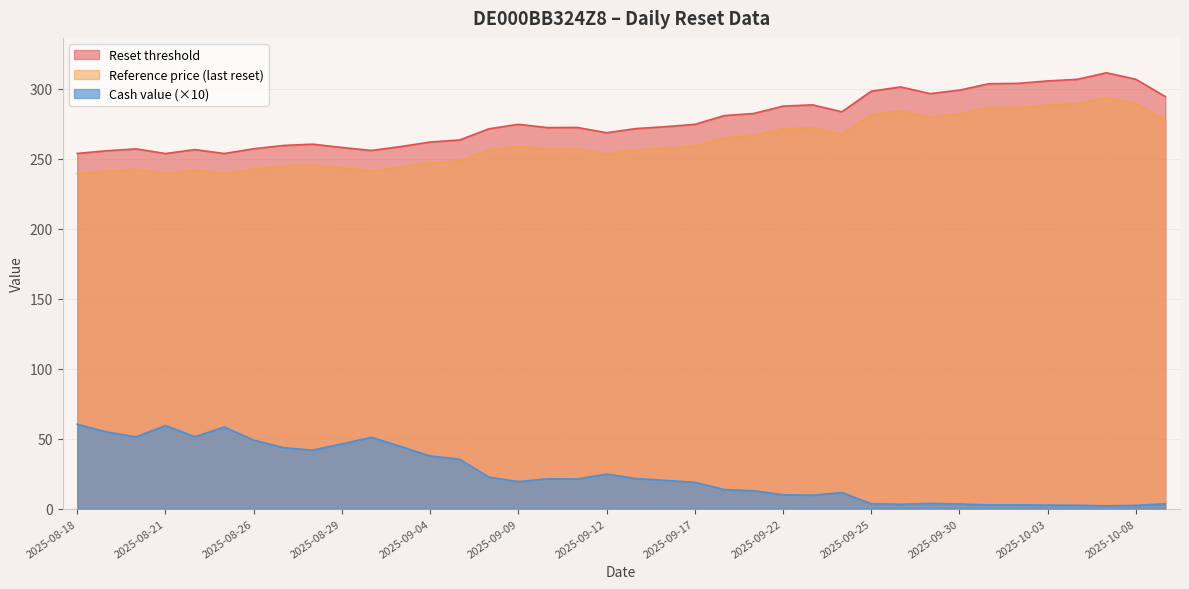

Reading left to right, extract all data points from this chart.

Reset threshold: 253.8	255.8	257.1	253.8	256.6	253.8	257.2	259.5	260.5	258.1	256.0	258.7	262.0	263.4	271.5	274.7	272.3	272.4	268.6	271.6	273.0	274.6	280.9	282.4	287.7	288.6	283.6	298.3	301.4	296.6	299.1	303.7	303.9	305.7	306.8	311.5	306.8	294.5
Reference price (last reset): 239.4	241.3	242.6	239.4	242.1	239.4	242.6	244.8	245.7	243.5	241.5	244.1	247.2	248.5	256.1	259.1	256.9	257.0	253.4	256.2	257.5	259.1	265.0	266.4	271.4	272.2	267.5	281.4	284.3	279.8	282.2	286.5	286.7	288.4	289.4	293.9	289.5	277.8
Cash value: 60.3	54.8	51.3	59.4	51.4	58.3	49.0	43.6	41.8	46.3	51.0	44.4	37.7	35.3	22.5	19.3	21.3	21.2	24.7	21.5	20.2	18.8	13.6	12.8	9.9	9.6	11.5	3.5	3.1	3.7	3.3	2.7	2.7	2.5	2.4	2.0	2.3	3.5